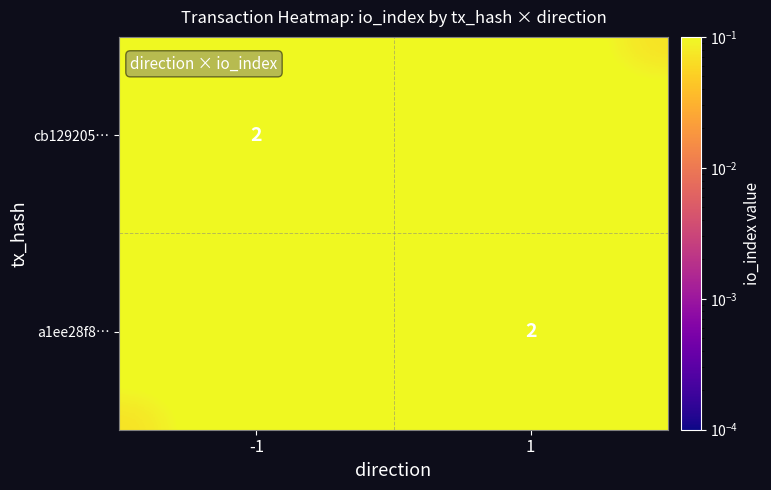

True or false: a1ee28f8… has a value of 2 at 1.

True